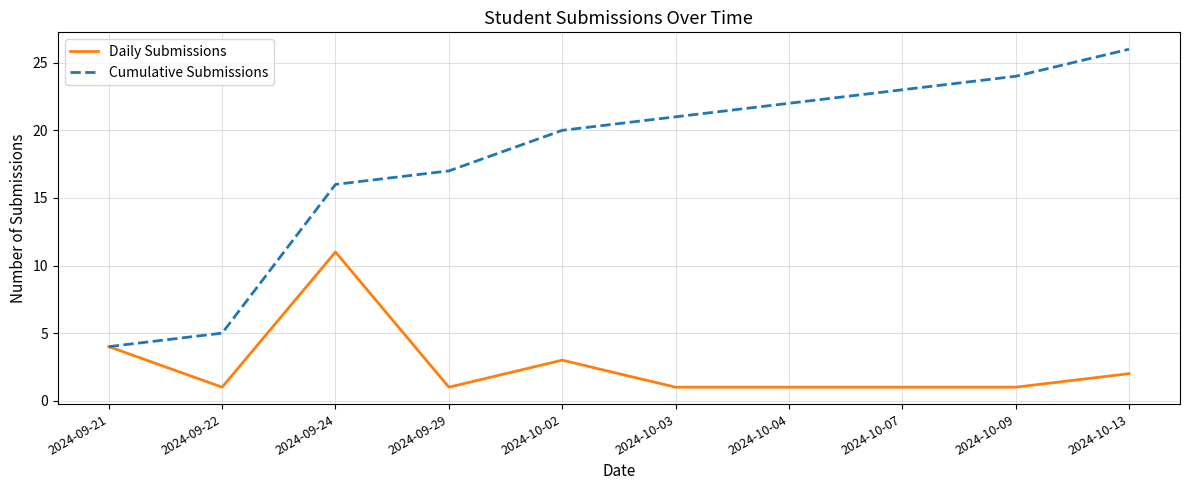

At 2024-09-24, list the series in order from smallest to largest.

Daily Submissions, Cumulative Submissions